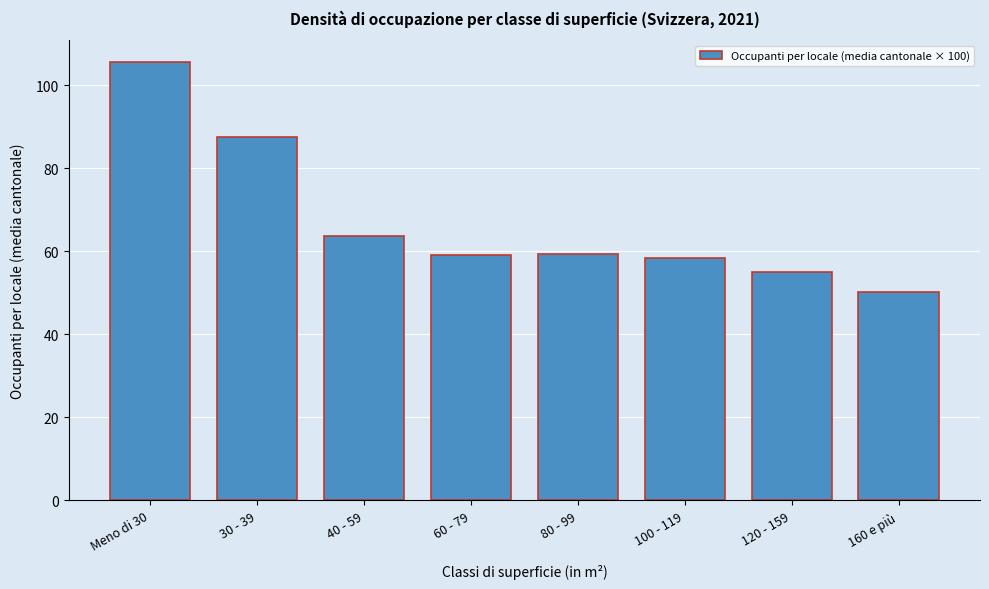

Which category has the highest value across all series?

Meno di 30